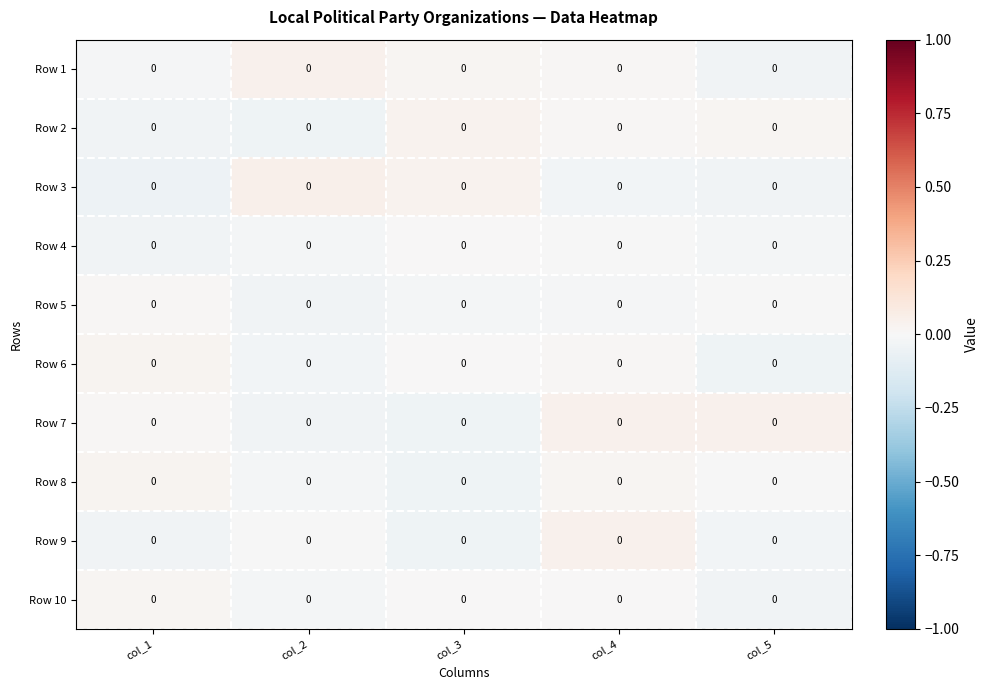

List the labels in order of Row 1 value, largest first.

col_2, col_3, col_4, col_1, col_5